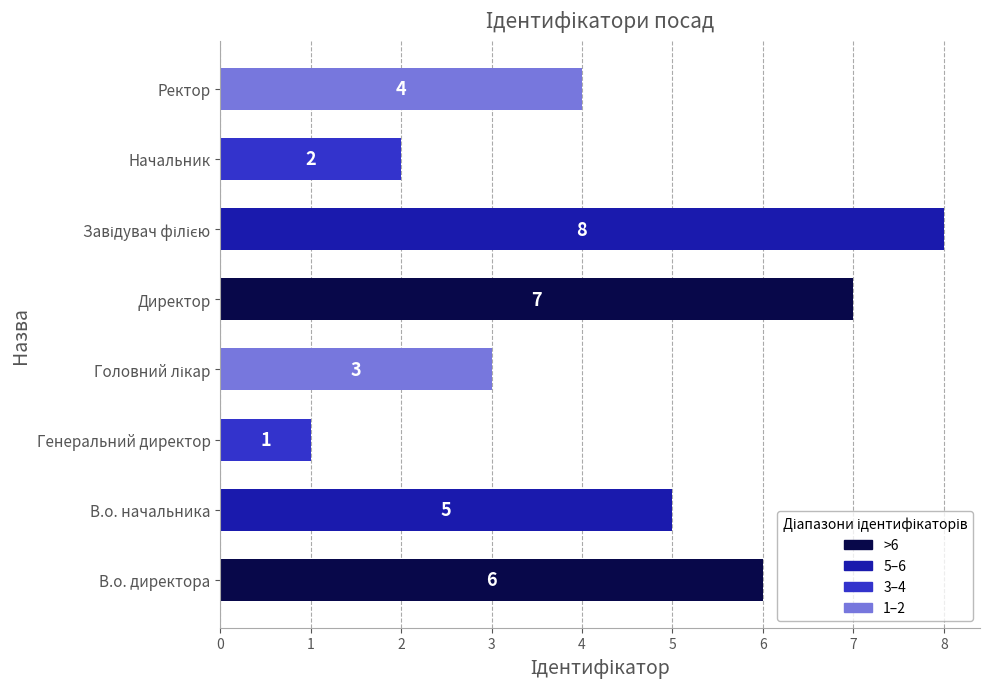

Which has a higher value, Начальник or Ректор?

Ректор